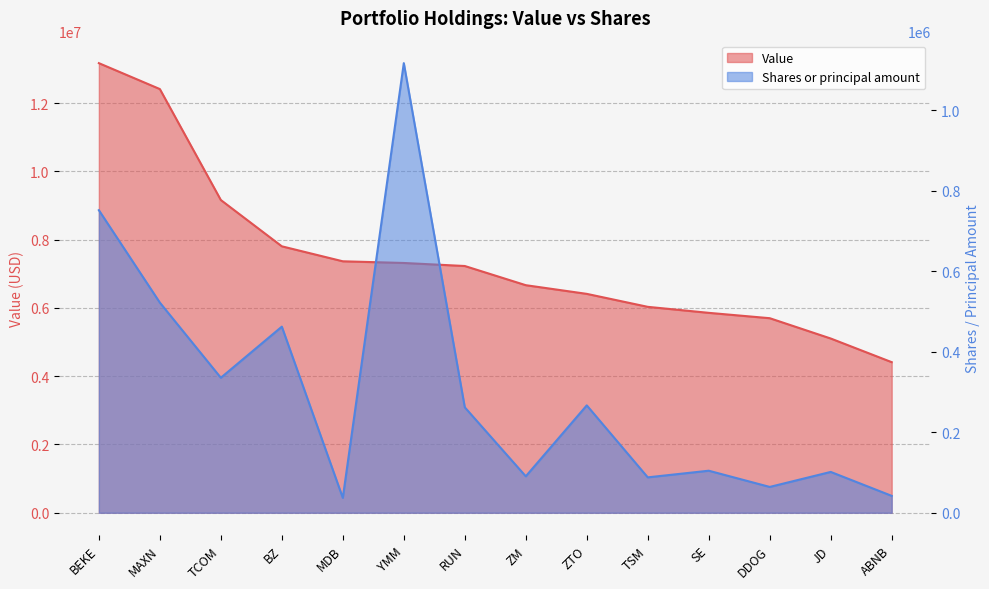

Which series has the largest total across all categories?

Value